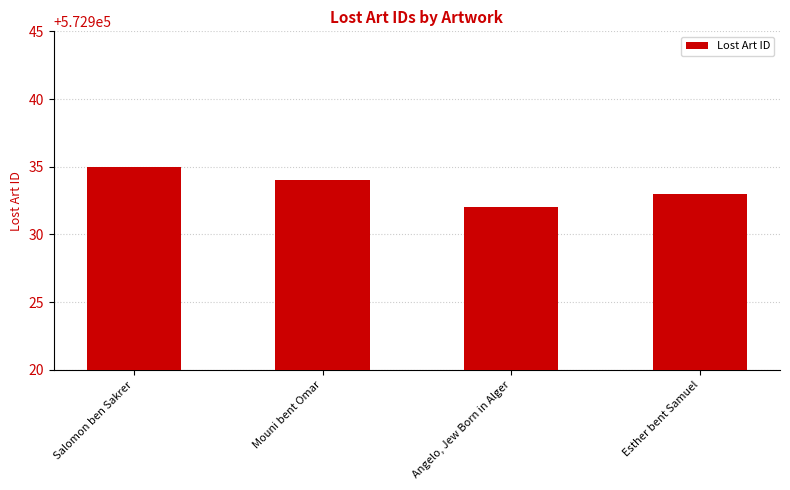

Approximately how many times larger is the value at Mouni bent Omar compared to Salomon ben Sakrer?

1.0